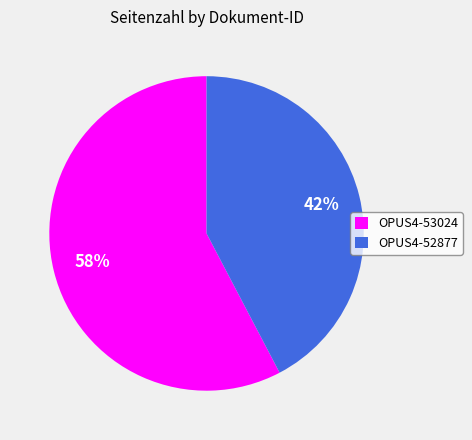

To the nearest percent, what percentage of the pie is OPUS4-52877?

42%